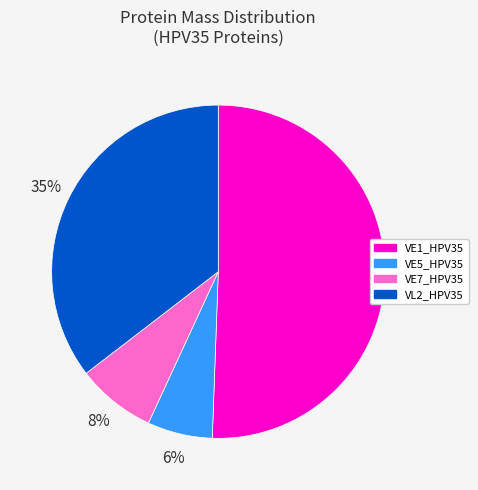

What is the smallest slice in the pie chart?

VE5_HPV35